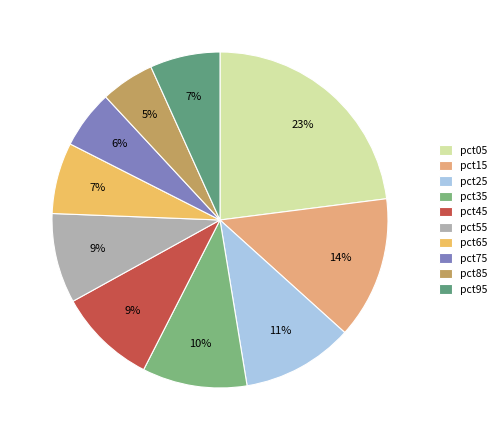

Count the number of slices in the pie.

10